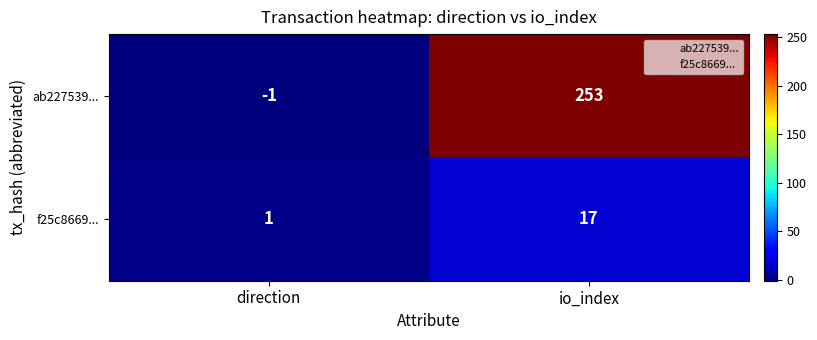

Is it true that ab227539... equals 253 at io_index?

True